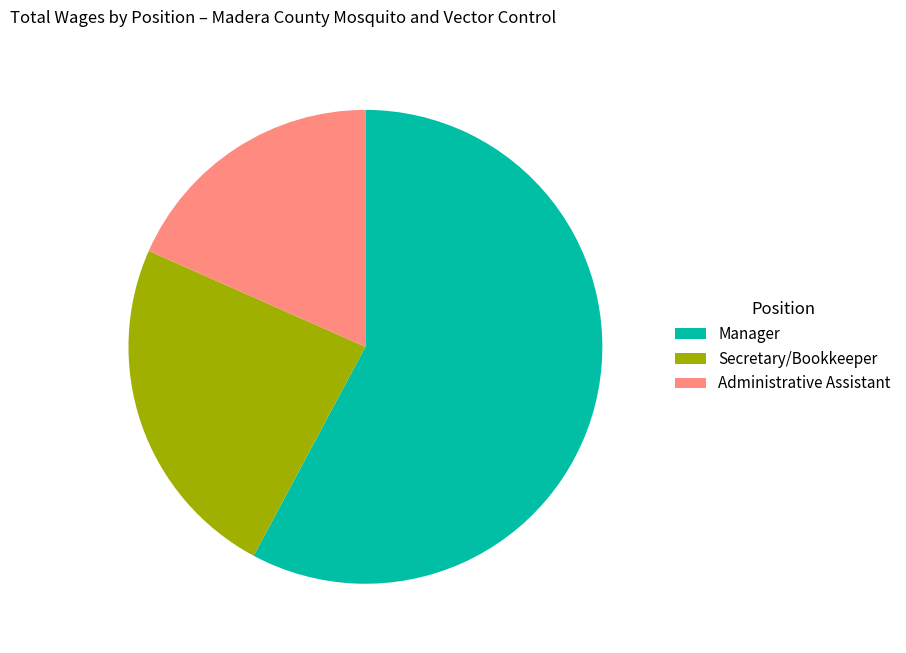

What is the smallest slice in the pie chart?

Administrative Assistant